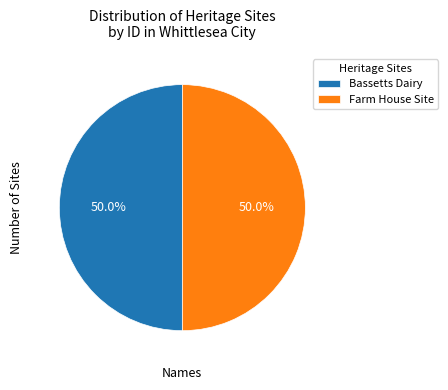

Approximately how many times larger is the value at Bassetts Dairy compared to Farm House Site?

1.0